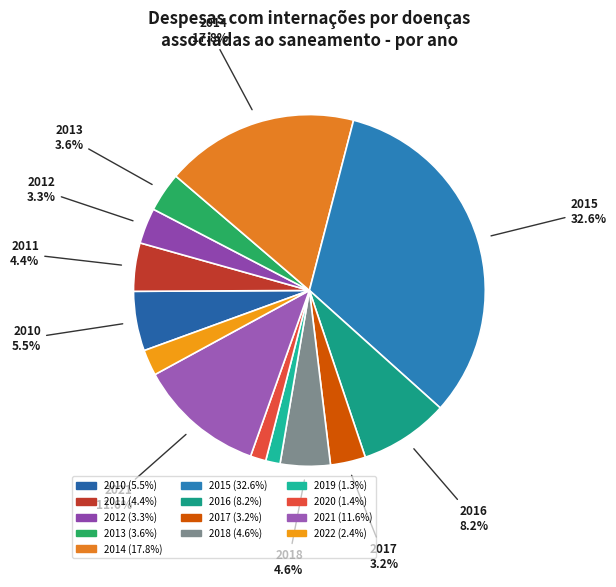

Which slice is the smallest?

2019